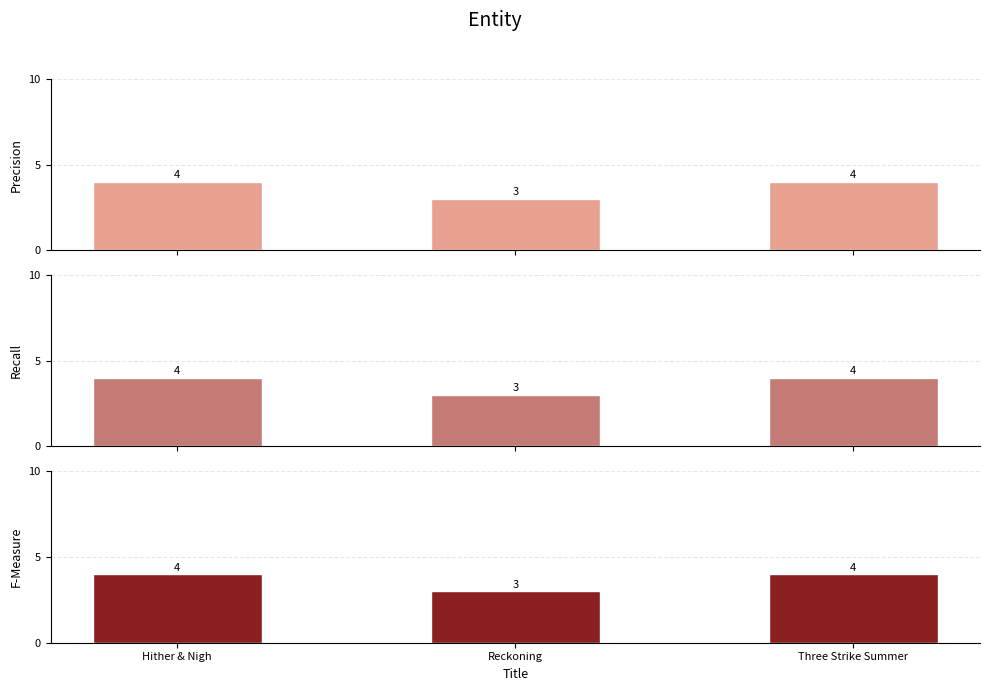

True or false: F-Measure has a value of 5 at Reckoning.

False